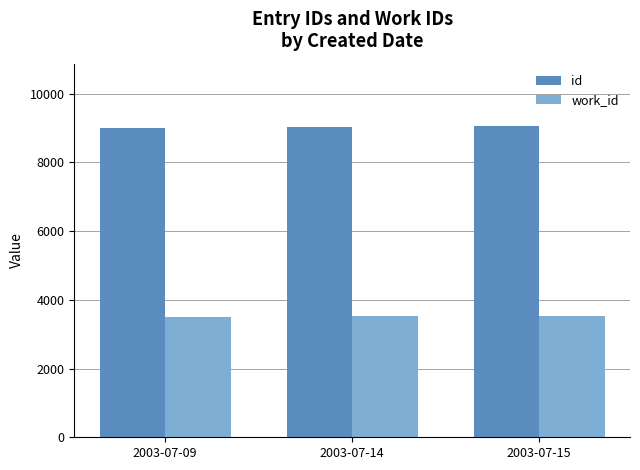

What is the value of the work_id bar at the 2nd from the left?

3519.0